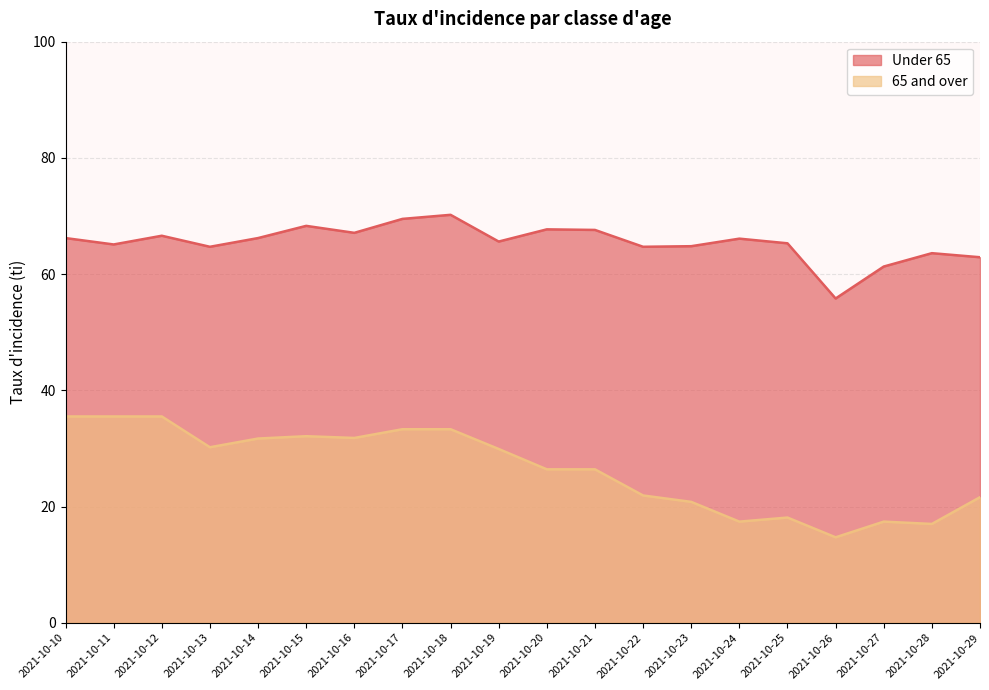

What is the difference between the highest and lowest values at 2021-10-14?

34.5